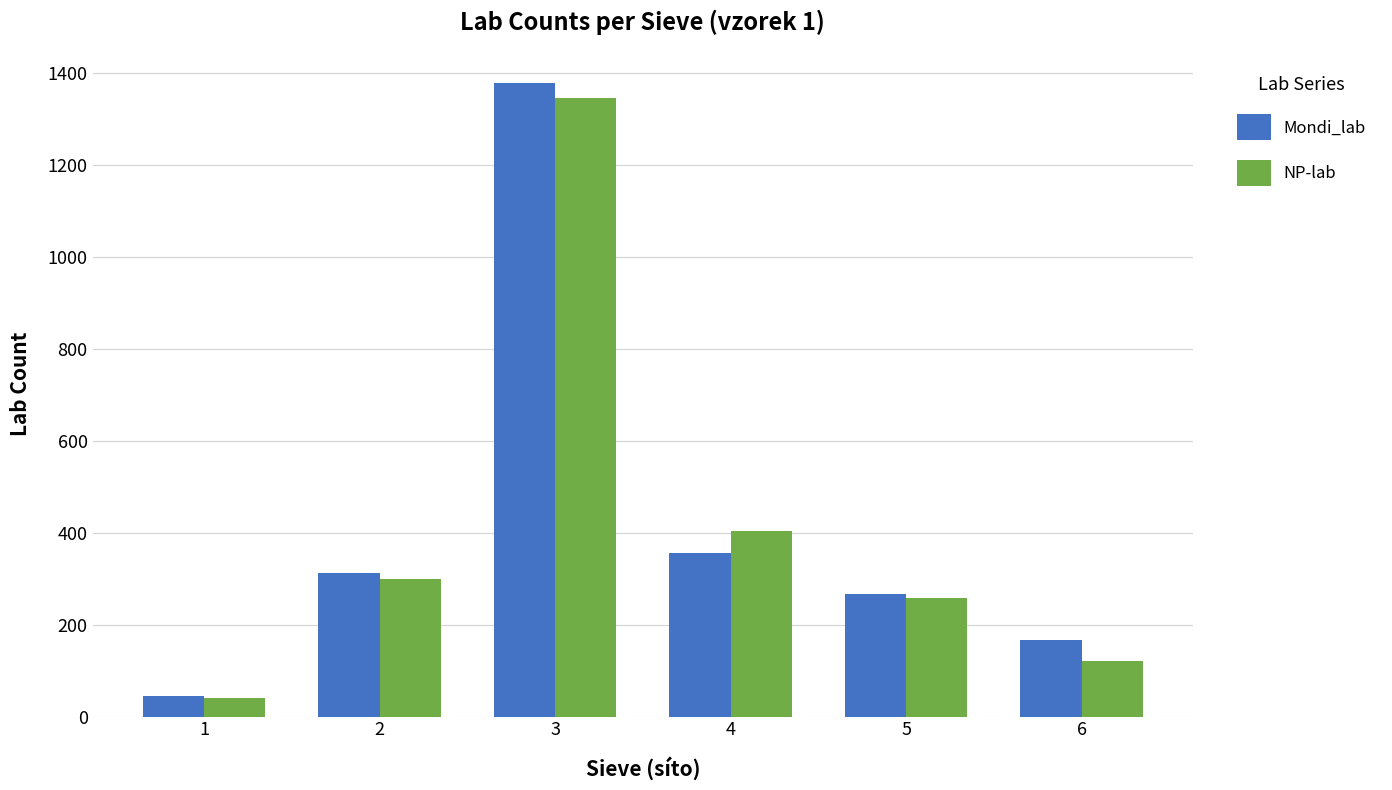

Reading left to right, list all the values displayed in this chart.

Mondi_lab: 45	312	1379	357	267	166
NP-lab: 41	299	1347	403	259	122